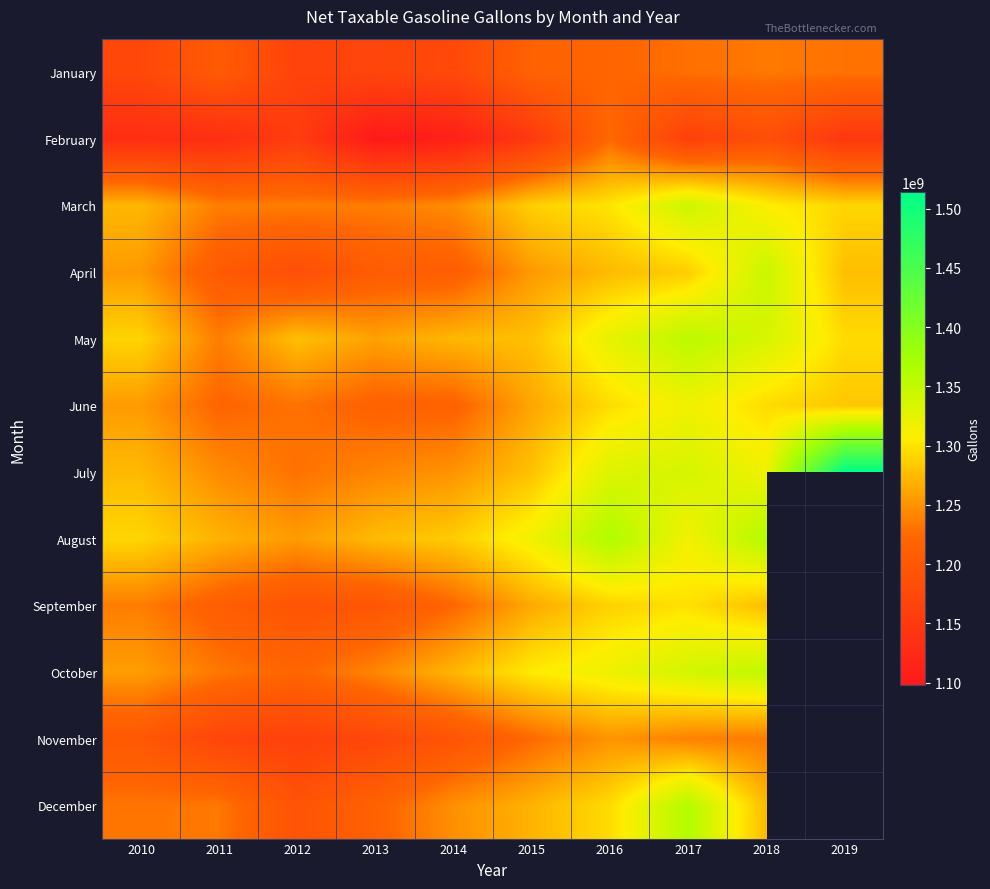

How many series are shown in this chart?

12